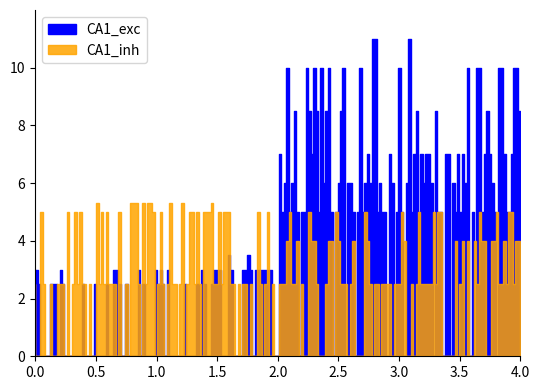

At 11, list the series in order from largest to smallest.

CA1_exc, CA1_inh